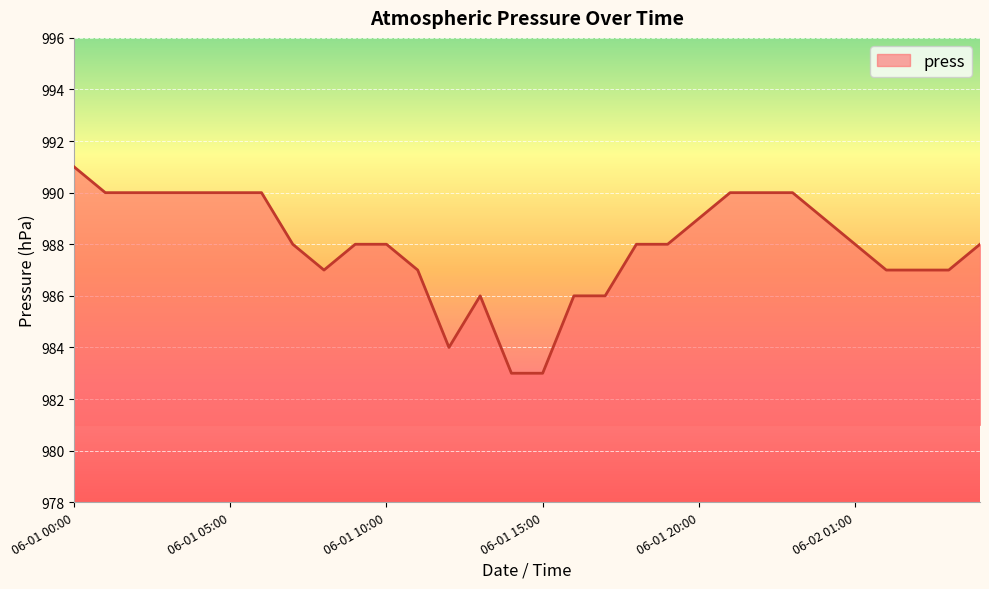

Reading right to left, extract all data points from this chart.

988	987	987	987	988	989	990	990	990	989	988	988	986	986	983	983	986	984	987	988	988	987	988	990	990	990	990	990	990	991